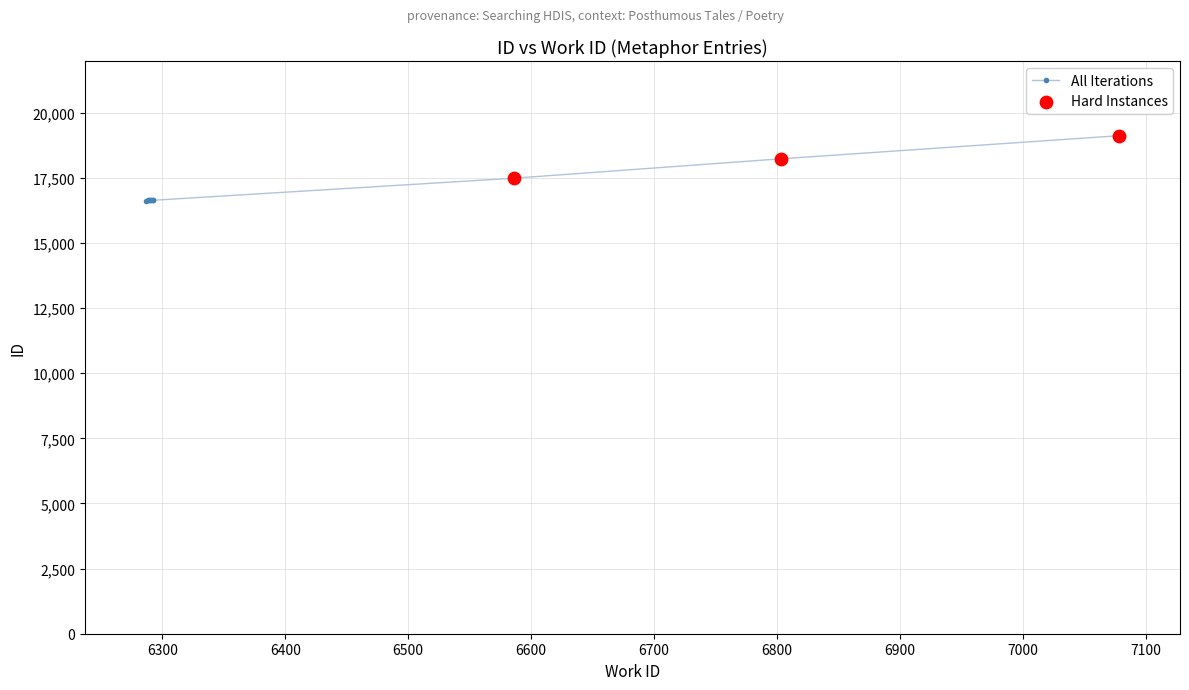

Between 7000 and 7100, which is larger?

7100